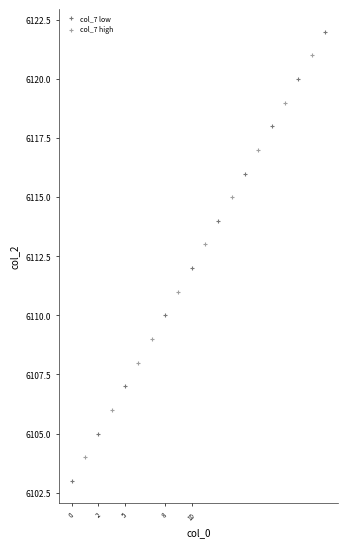

Which series contains the highest Y value?

col_7 low